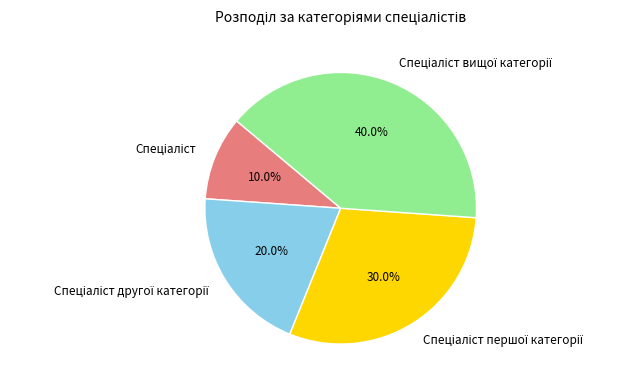

Is there any slice that represents more than half of the pie?

No